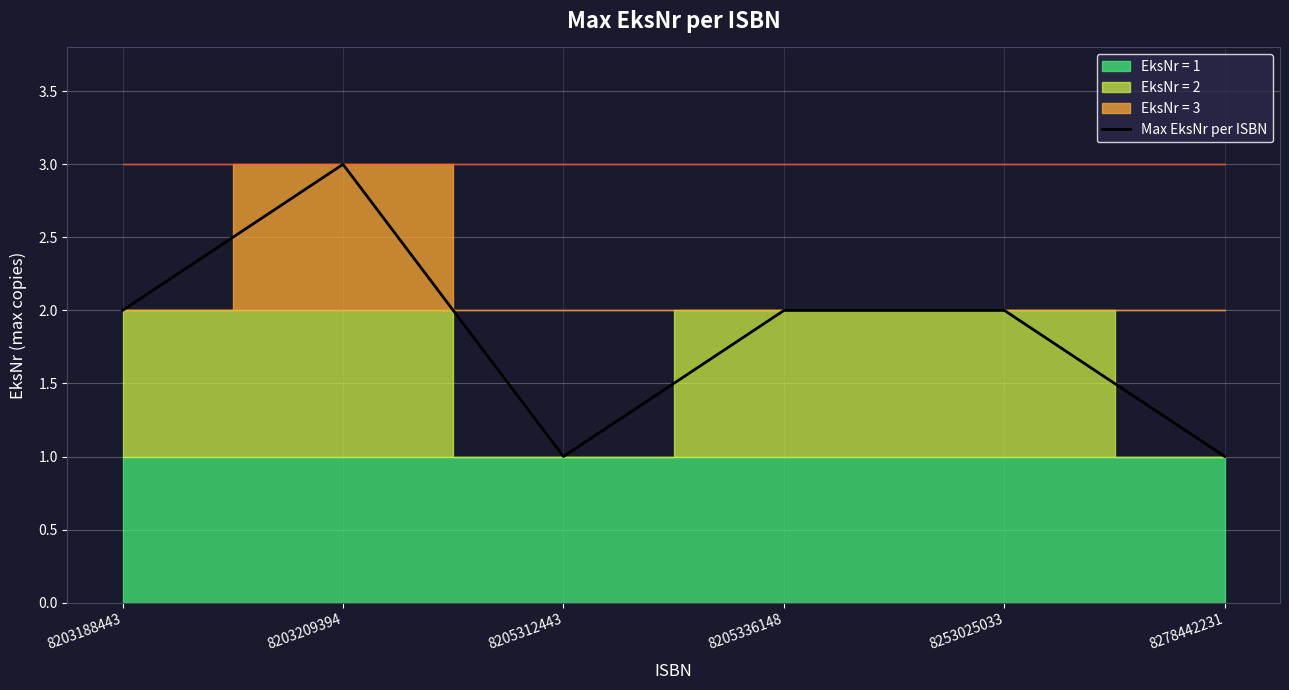

Count the values in the range 1 to 2.

5